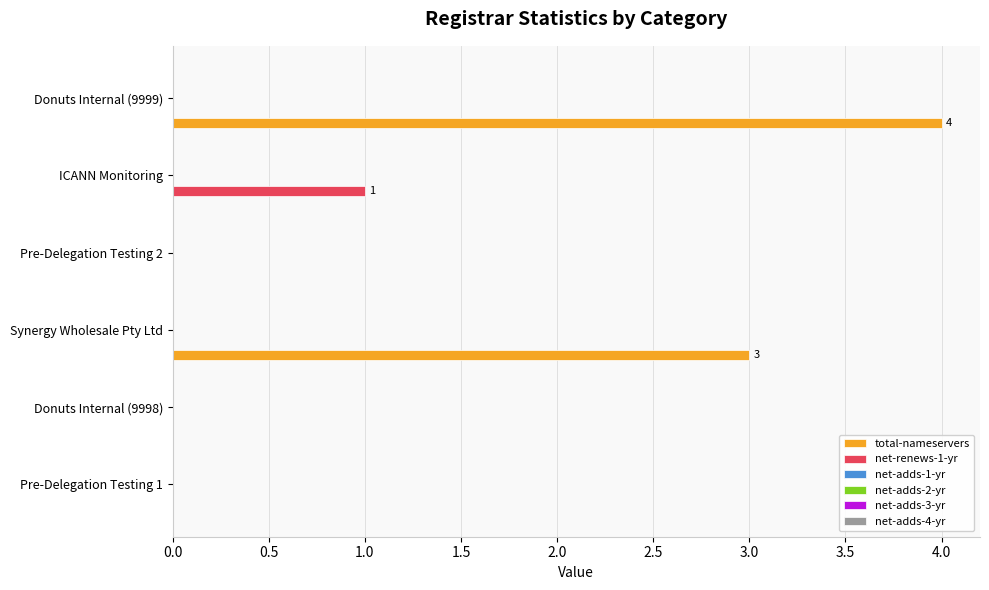

Which series has the largest total across all categories?

total-nameservers